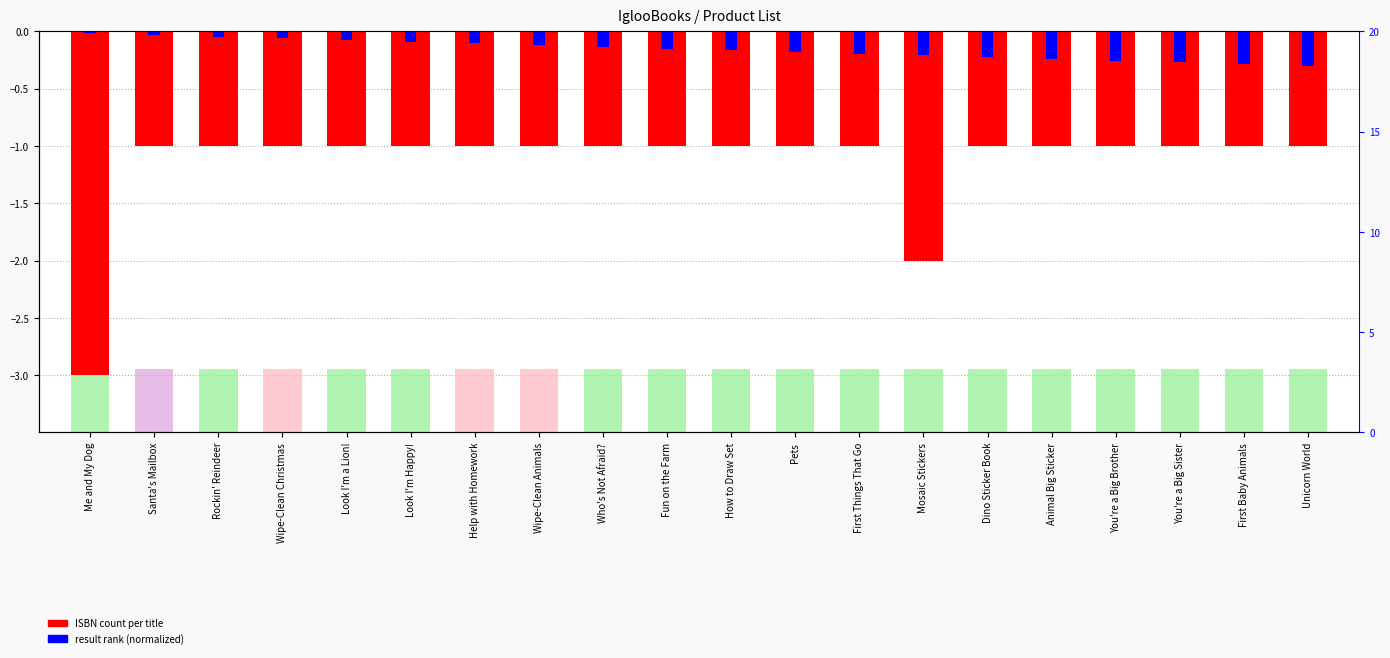

Reading left to right, what are all the values shown in this chart?

ISBN count: Me and My Dog=-3.0	Santa's Mailbox=-1.0	Rockin' Reindeer=-1.0	Wipe-Clean Christmas=-1.0	Look I'm a Lion!=-1.0	Look I'm Happy!=-1.0	Help with Homework=-1.0	Wipe-Clean Animals=-1.0	Who's Not Afraid?=-1.0	Fun on the Farm=-1.0	How to Draw Set=-1.0	Pets=-1.0	First Things That Go=-1.0	Mosaic Stickers=-2.0	Dino Sticker Book=-1.0	Animal Big Sticker=-1.0	You're a Big Brother=-1.0	You're a Big Sister=-1.0	First Baby Animals=-1.0	Unicorn World=-1.0
result rank (normalized): Me and My Dog=-0.0	Santa's Mailbox=-0.0	Rockin' Reindeer=-0.0	Wipe-Clean Christmas=-0.1	Look I'm a Lion!=-0.1	Look I'm Happy!=-0.1	Help with Homework=-0.1	Wipe-Clean Animals=-0.1	Who's Not Afraid?=-0.1	Fun on the Farm=-0.1	How to Draw Set=-0.2	Pets=-0.2	First Things That Go=-0.2	Mosaic Stickers=-0.2	Dino Sticker Book=-0.2	Animal Big Sticker=-0.2	You're a Big Brother=-0.3	You're a Big Sister=-0.3	First Baby Animals=-0.3	Unicorn World=-0.3